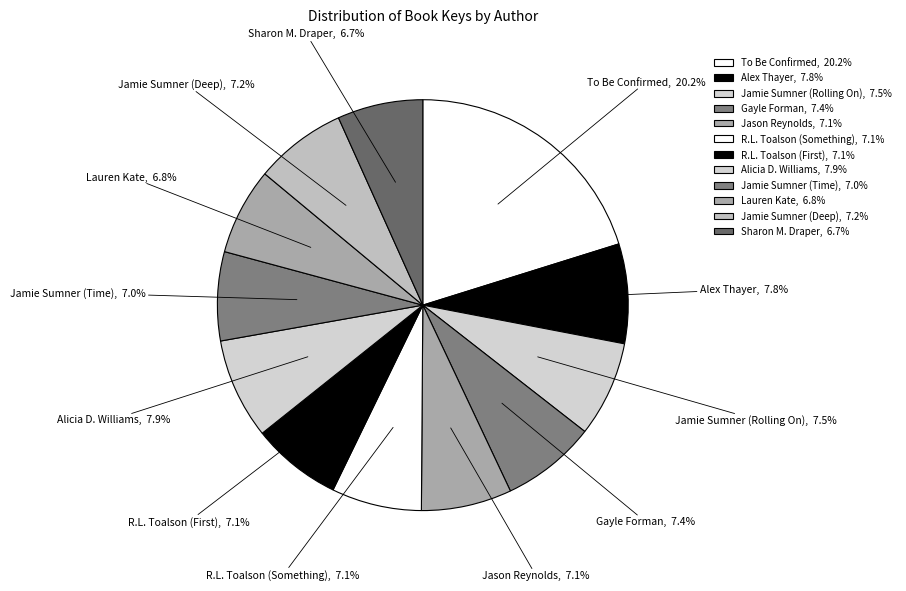

What is the largest slice in the pie chart?

To Be Confirmed